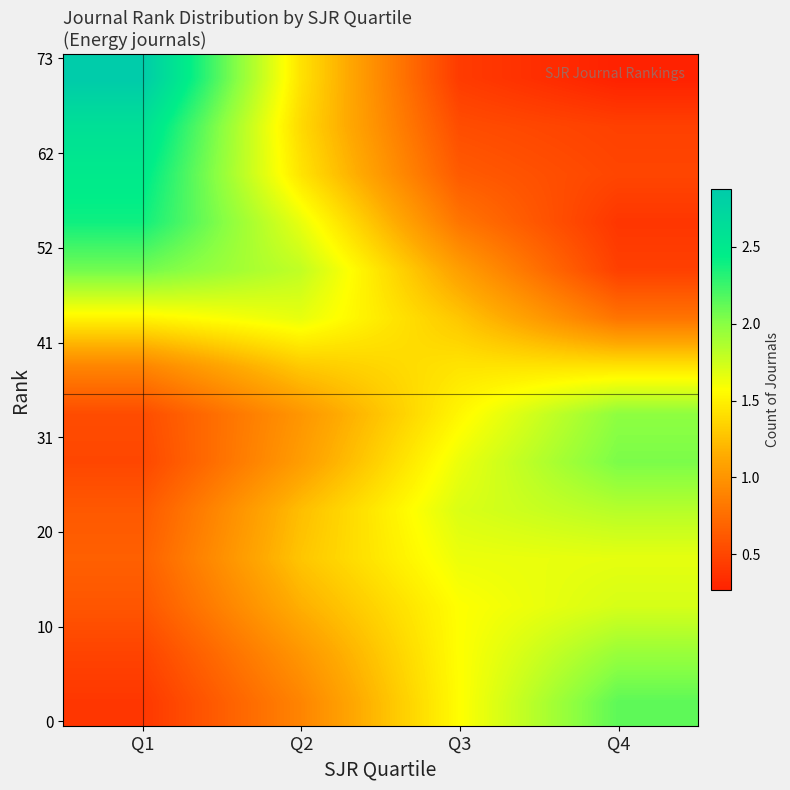

Which category has the lowest value across all series?

Q4